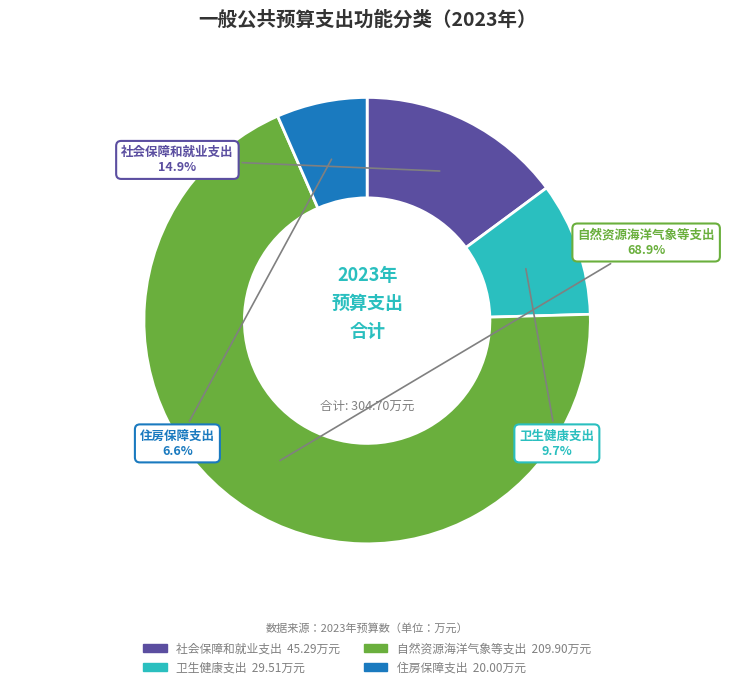

What is the smallest slice in the pie chart?

住房保障支出